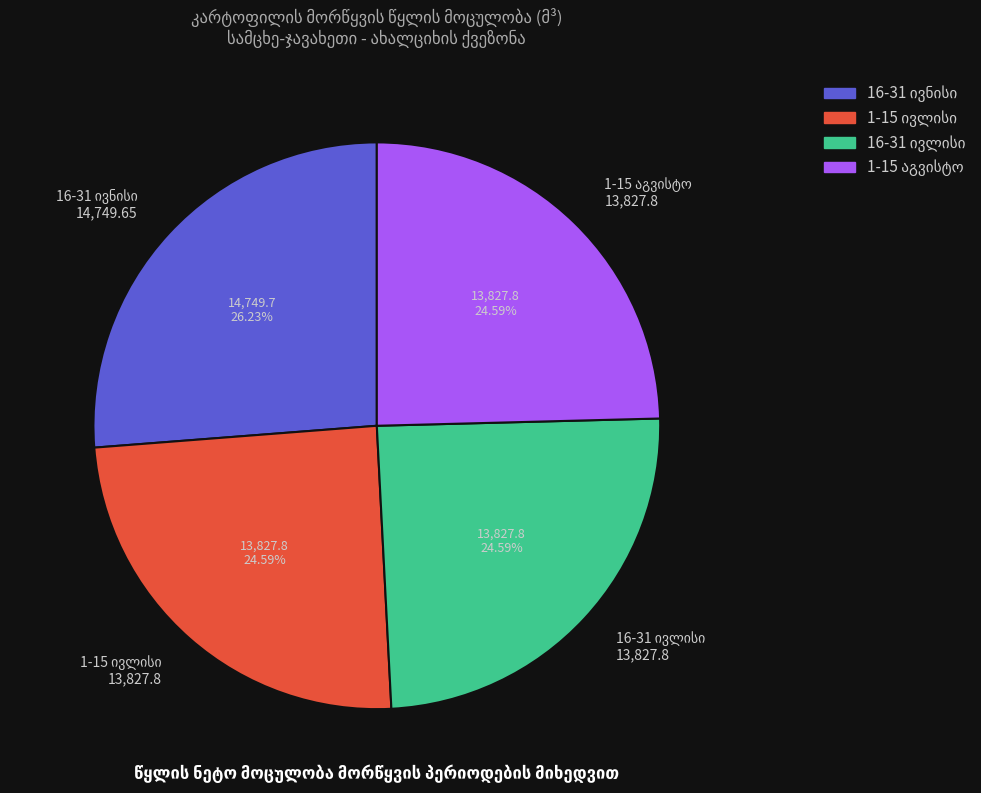

Does any single category account for the majority?

No